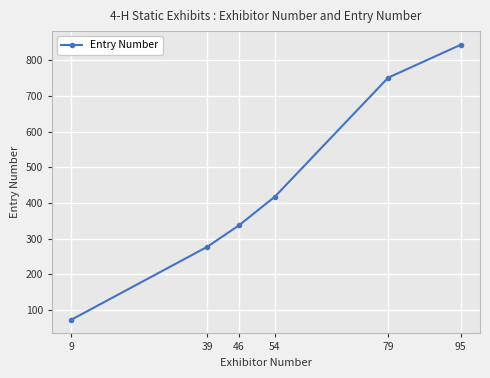

Reading left to right, transcribe all the data shown in this chart.

9=73	39=277	46=337	54=418	79=751	95=843